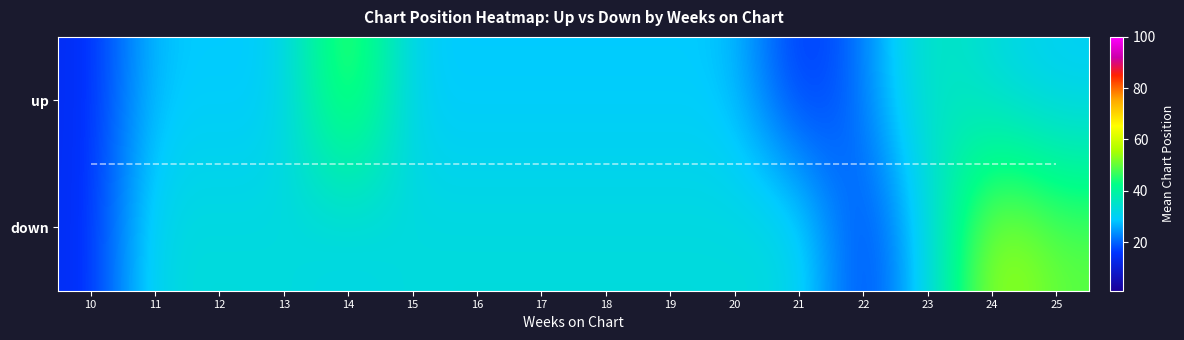

Which series has the largest range (max minus min)?

down_positions